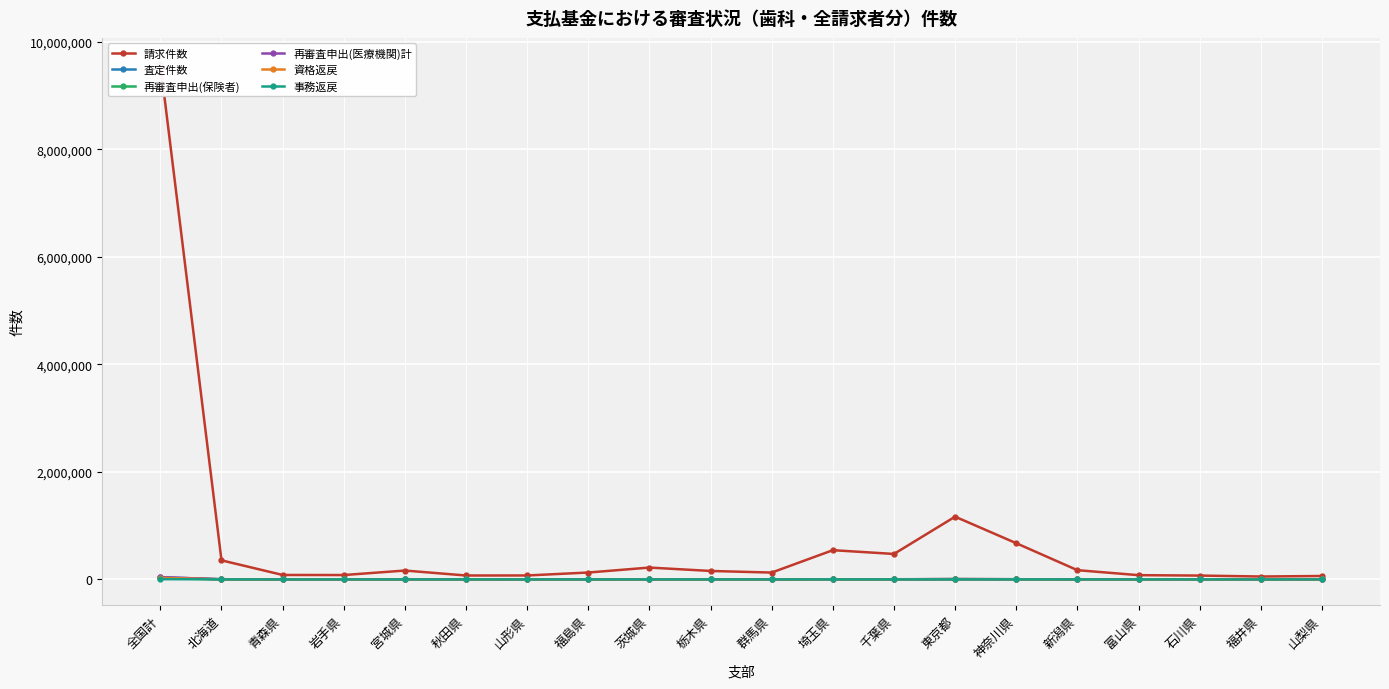

Count the number of data series in this chart.

6